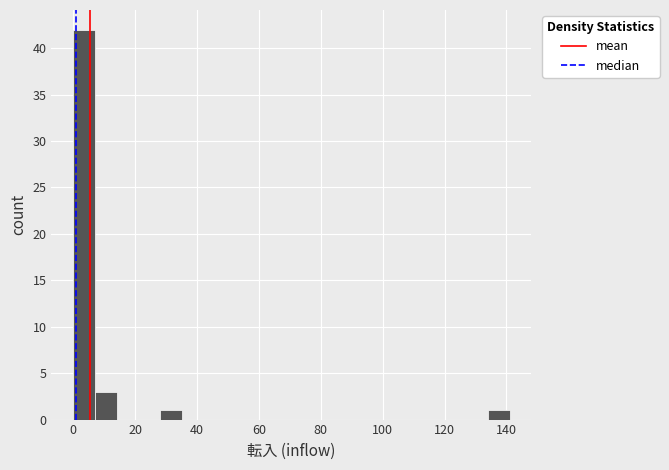

Read against the x-axis, roughly where is the centre of the tallest bar?

4